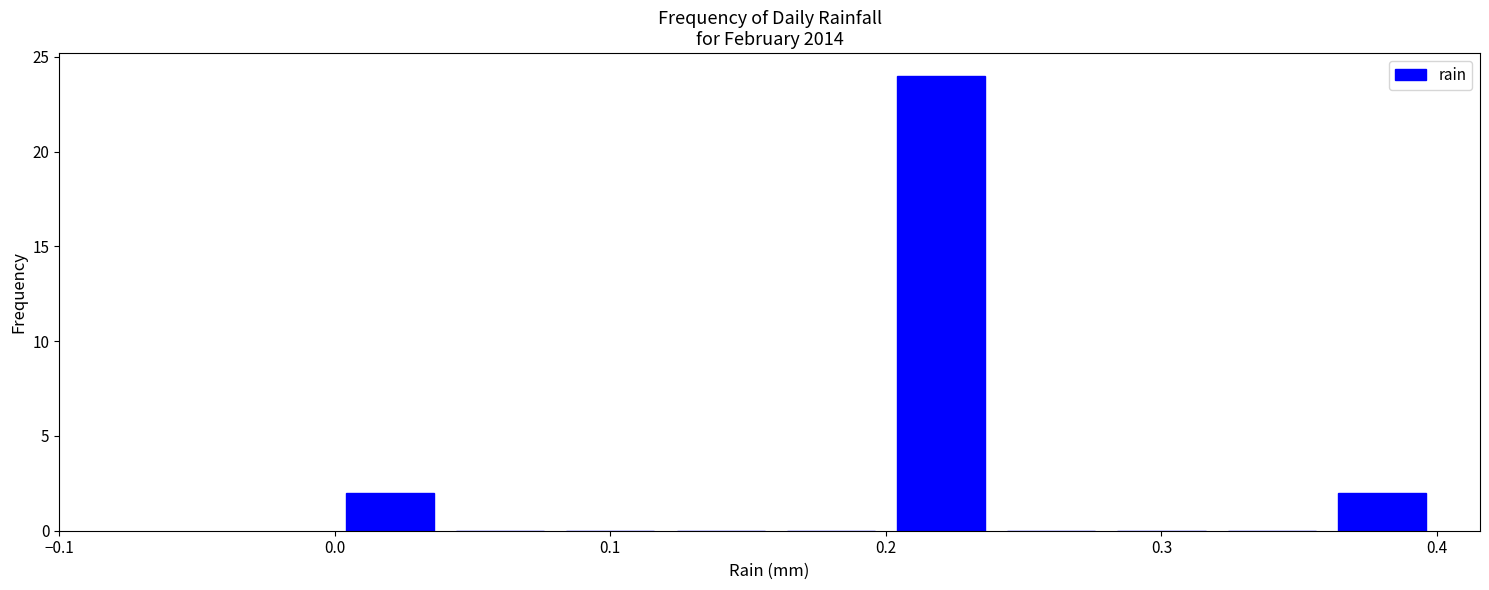

How tall is the bar that spans 0.00 to 0.04 on the x-axis? The values are not printed on the chart, so give them approximately, as read against the axis.

2